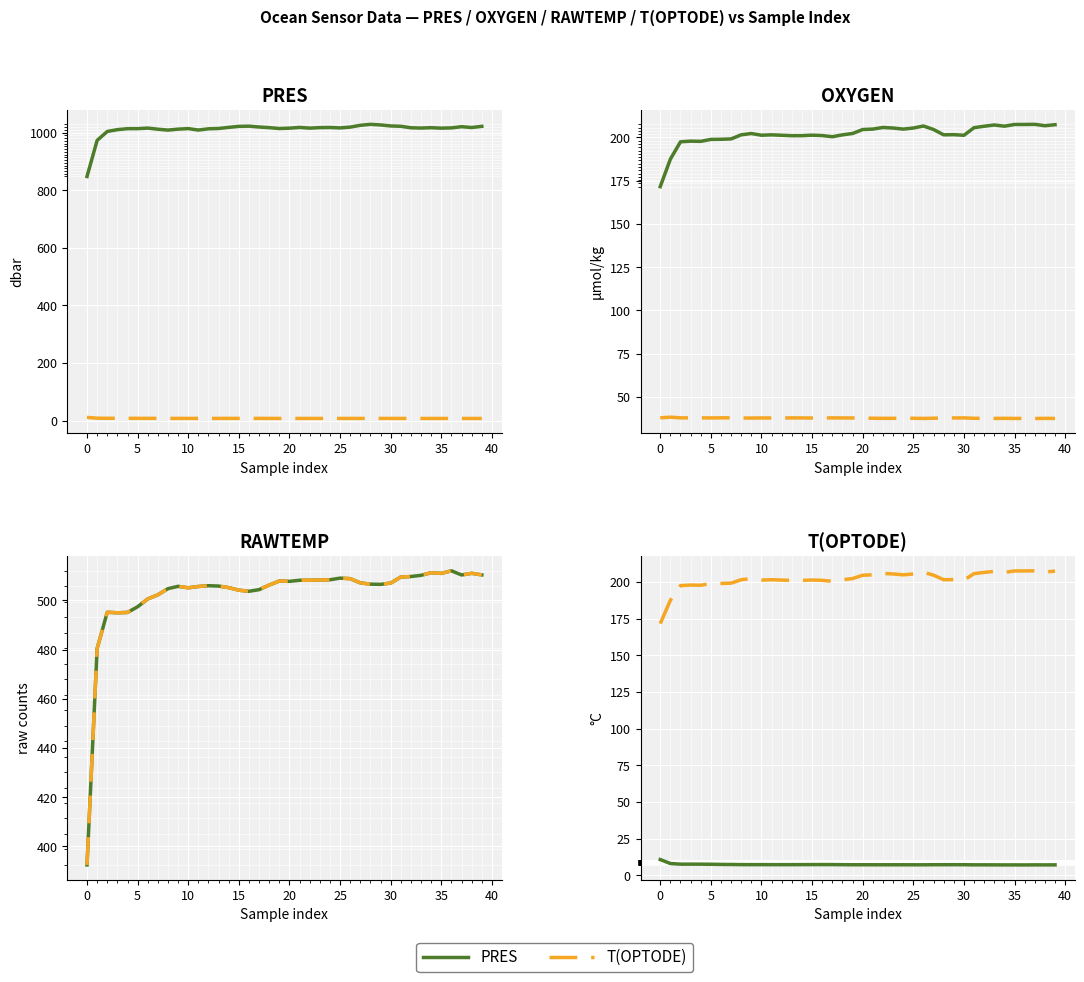

Which label corresponds to the largest value in the chart?

28